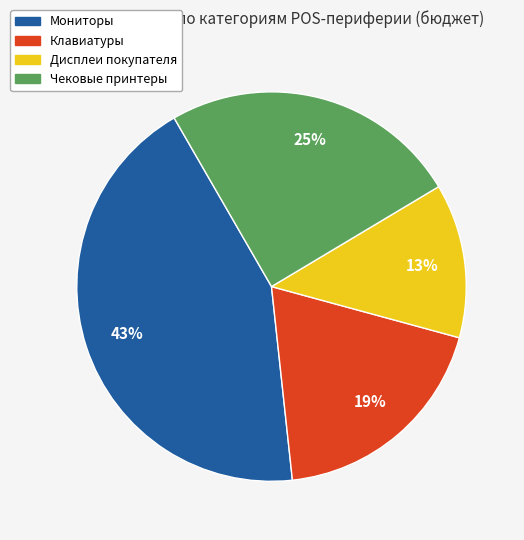

Is there a majority slice in this chart?

No